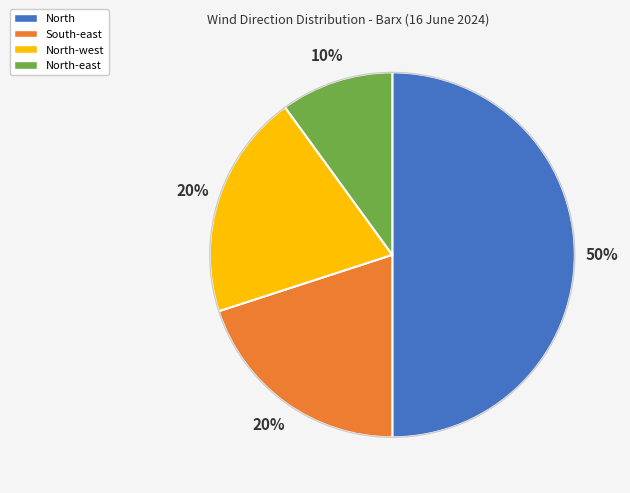

To the nearest percent, what is the average slice percentage?

25%